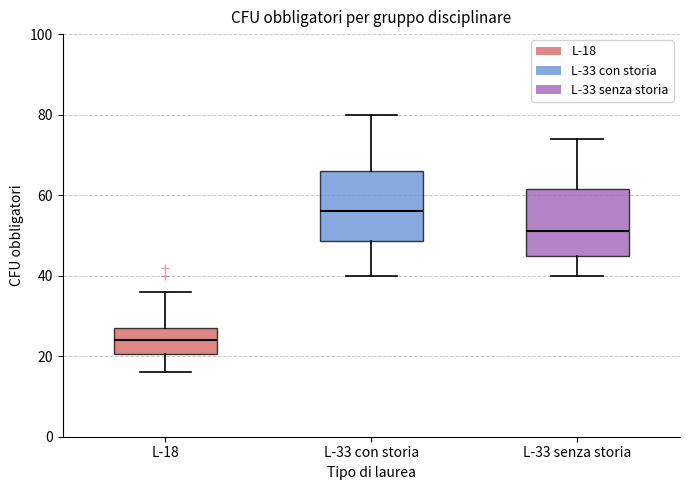

Where is the upper edge of the box for L-33 con storia on the y-axis? The values are not printed on the chart, so give them approximately, as read against the axis.

66